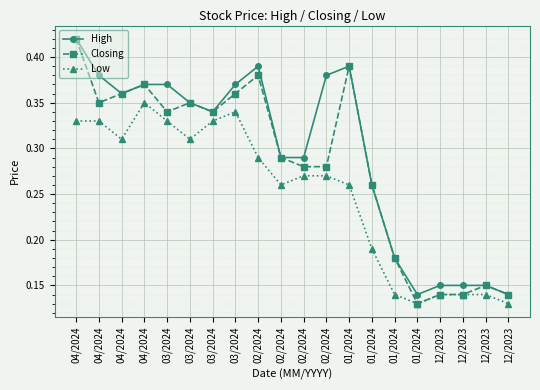

What is the label of the 10th point from the right?

02/2024